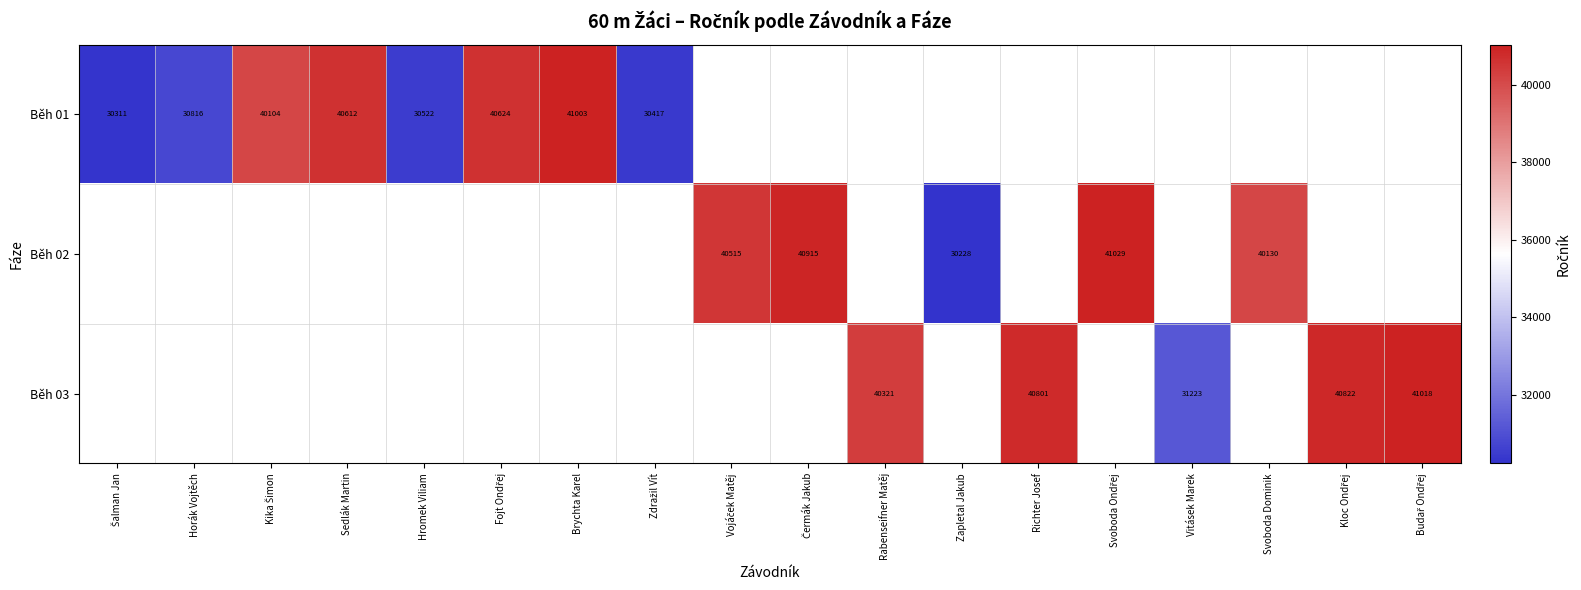

True or false: Běh 03 has a value of 56768.9 at Rabenseifner Matěj.

False